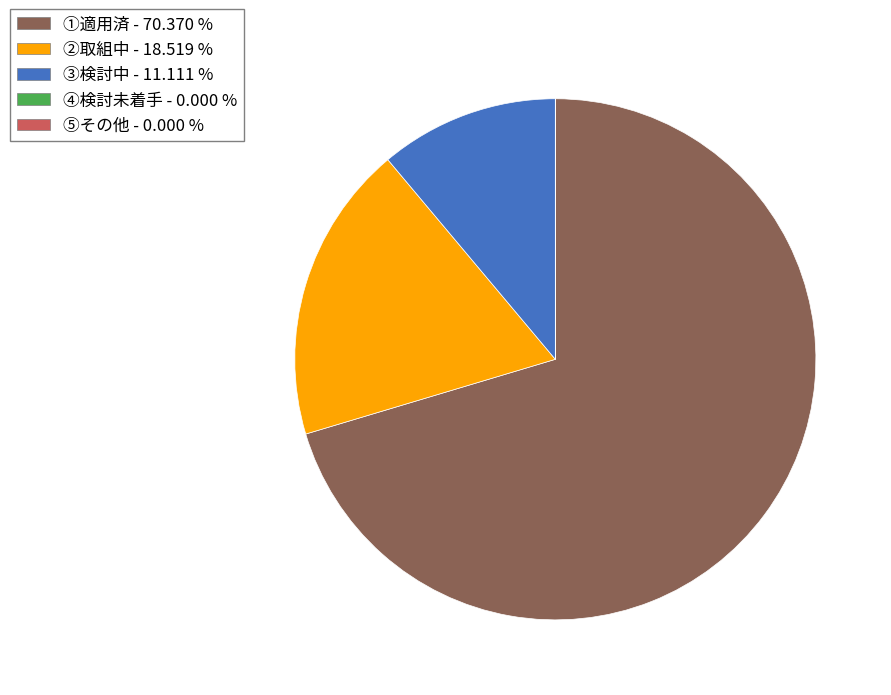

Combined, do ①適用済 and ②取組中 account for over 50%?

Yes